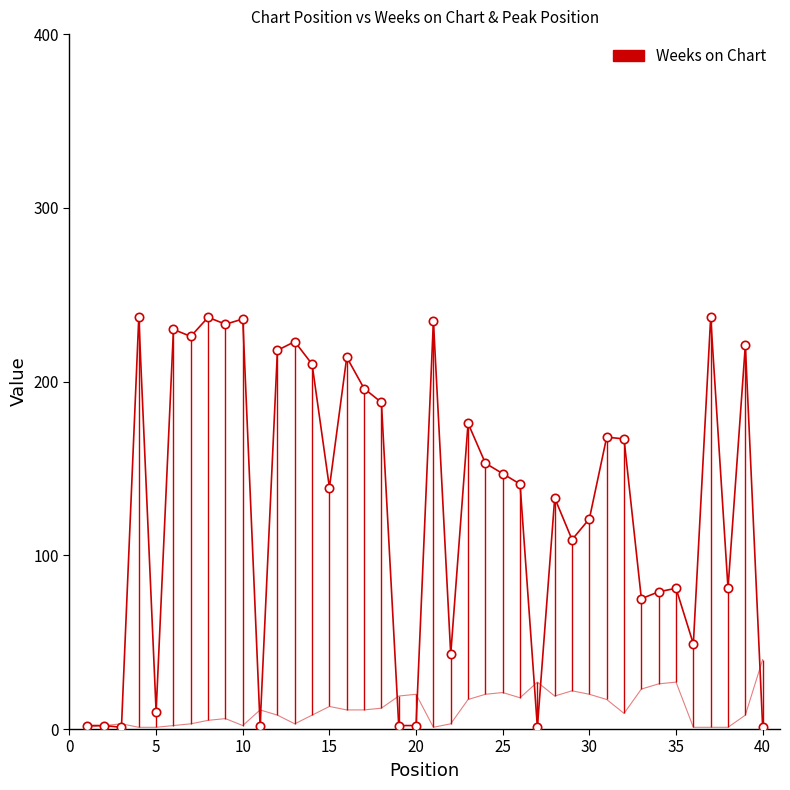

What is the minimum value for Peak Position?

1